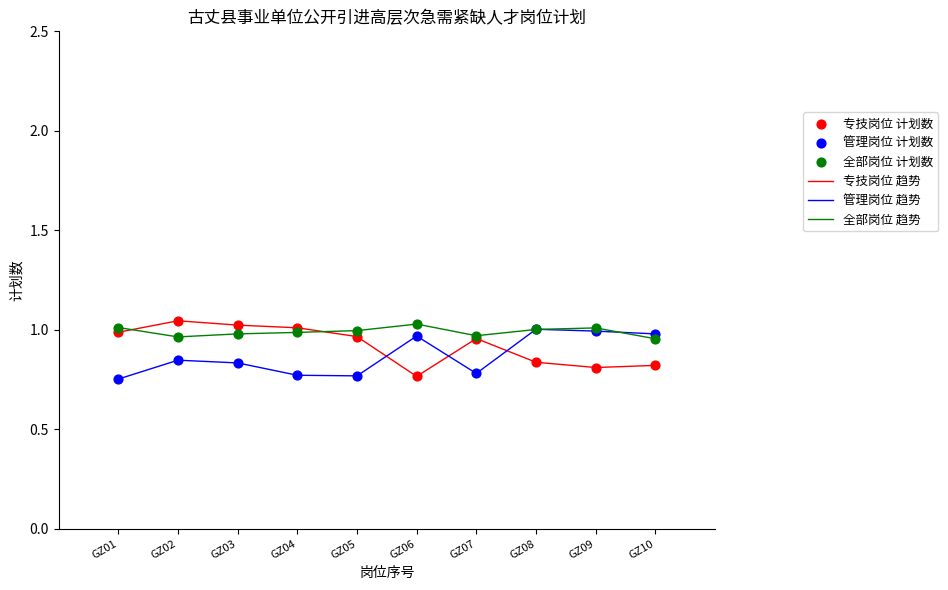

Is the value of 管理岗位 趋势 at GZ05 greater than the value of 专技岗位 趋势 at GZ02?

No